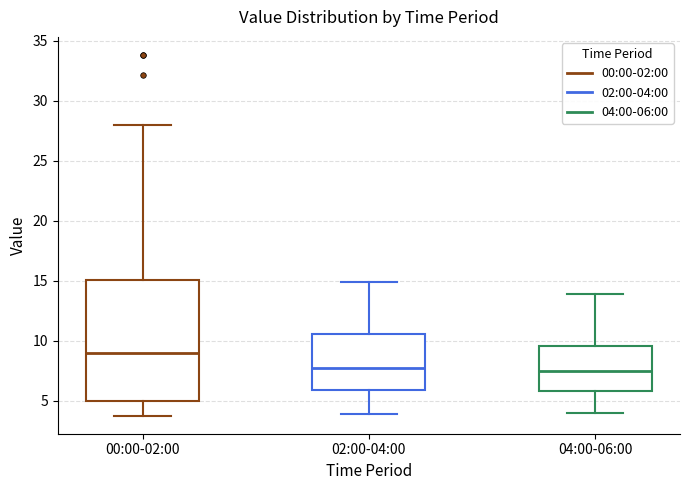

Which box is the tallest, from its lower edge to its upper edge?

00:00-02:00